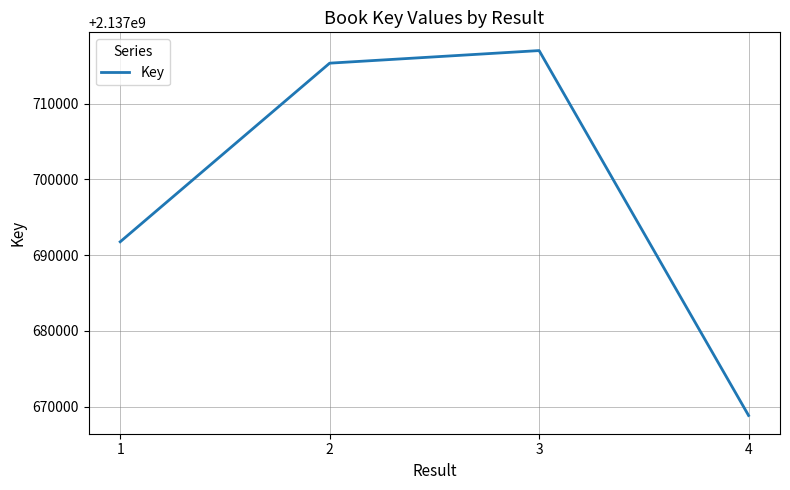

List the labels in order of value, smallest first.

4, 1, 2, 3